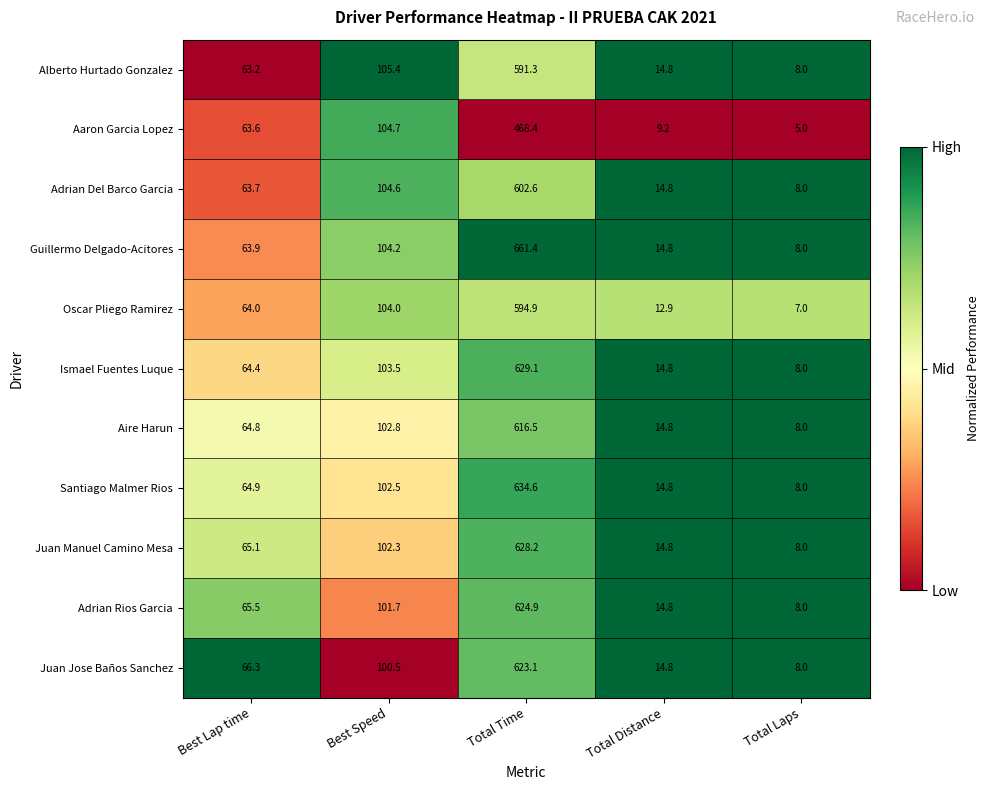

What is the sum of the Juan Jose Baños Sanchez values at Total Laps and Total Distance?

22.8